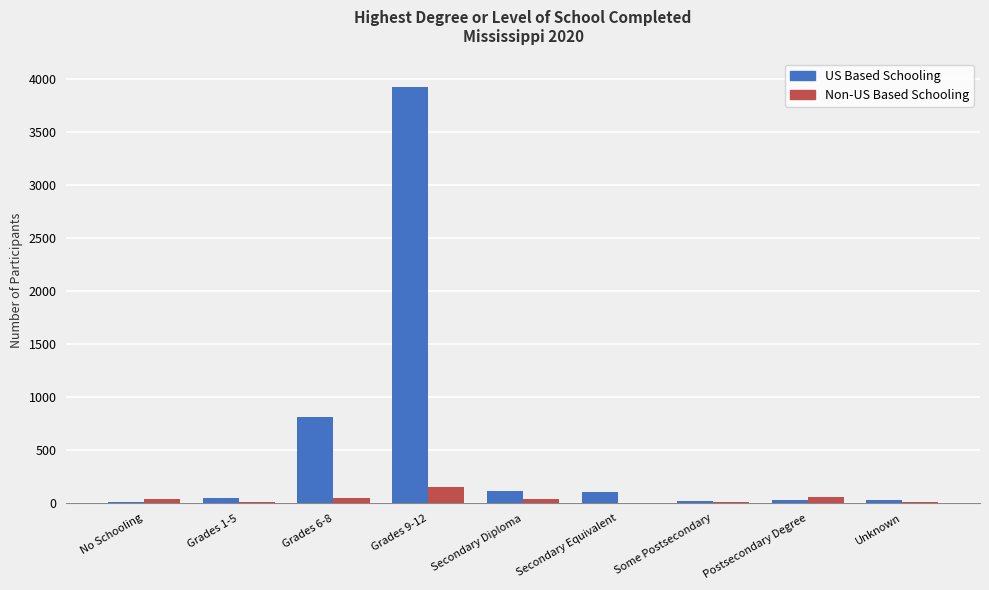

What is the maximum value shown in the chart?

3928